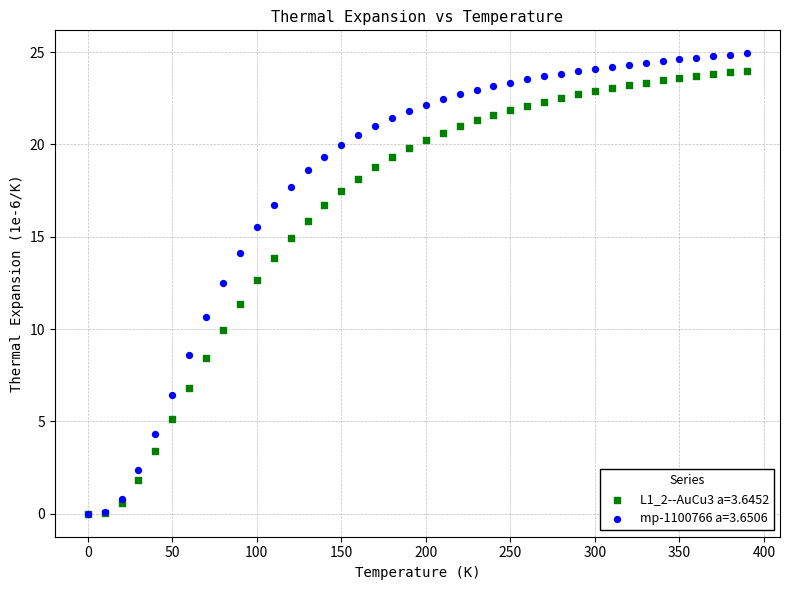

What are all the series names shown in the legend?

L1_2--AuCu3 a=3.6452, mp-1100766 a=3.6506